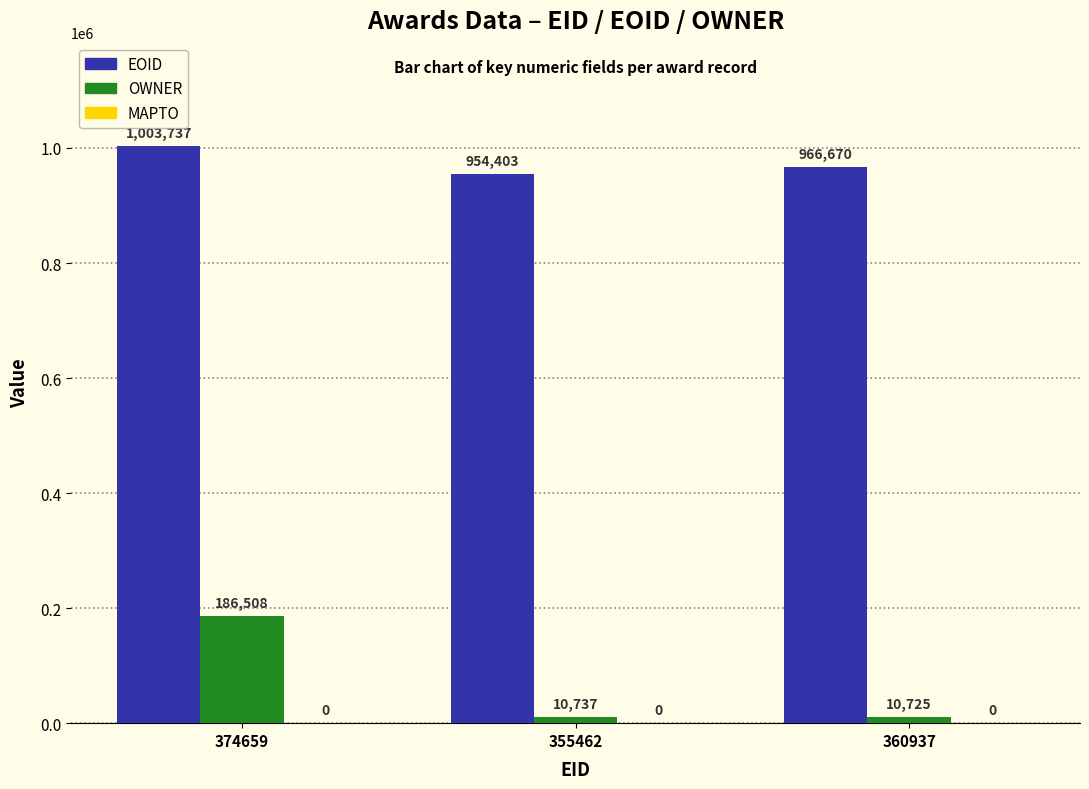

What position from the left is 374659?

1